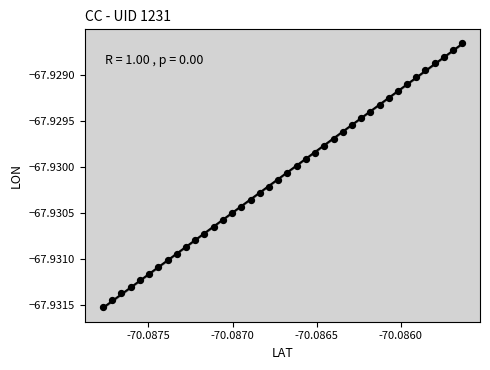

How many data points are displayed?

40